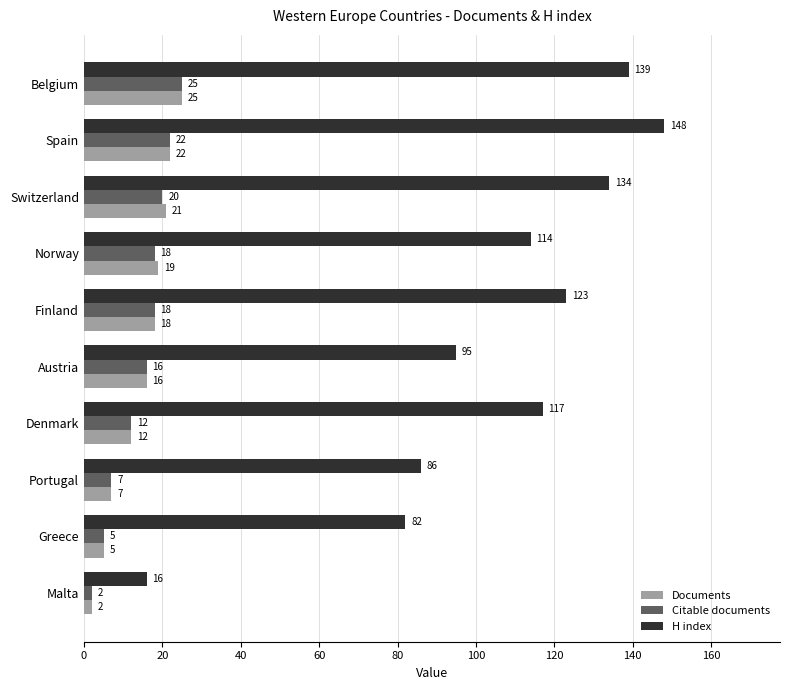

Where is H index nearest to the value 82?

Greece